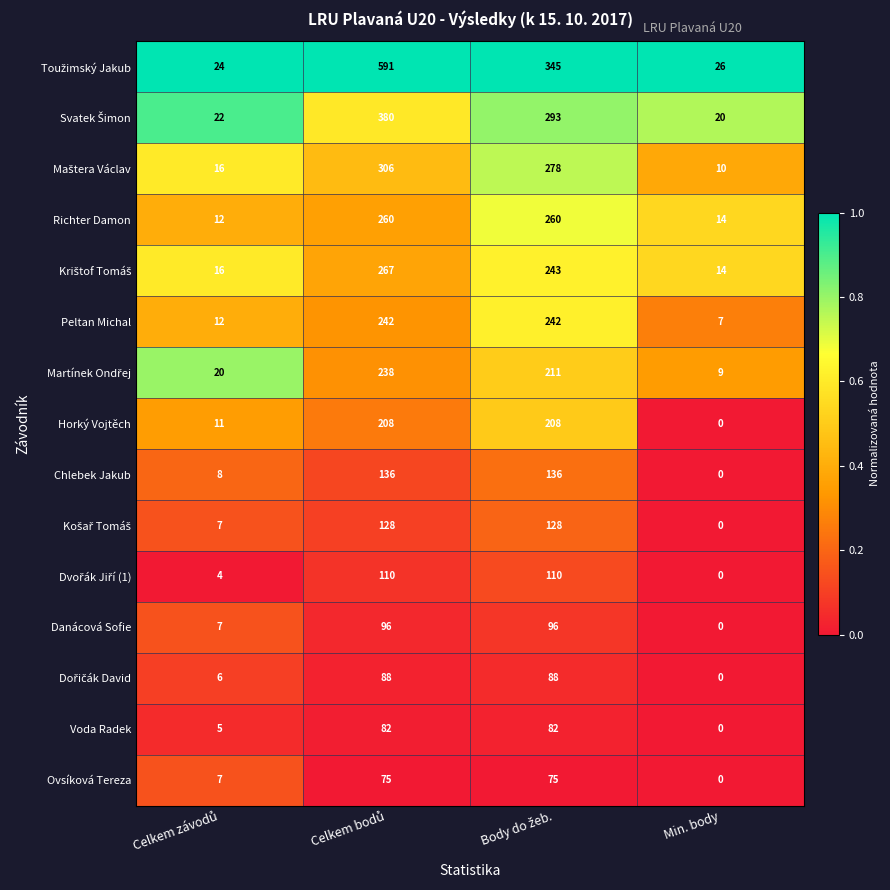

What is the difference between the highest and lowest values at Min. body?

26